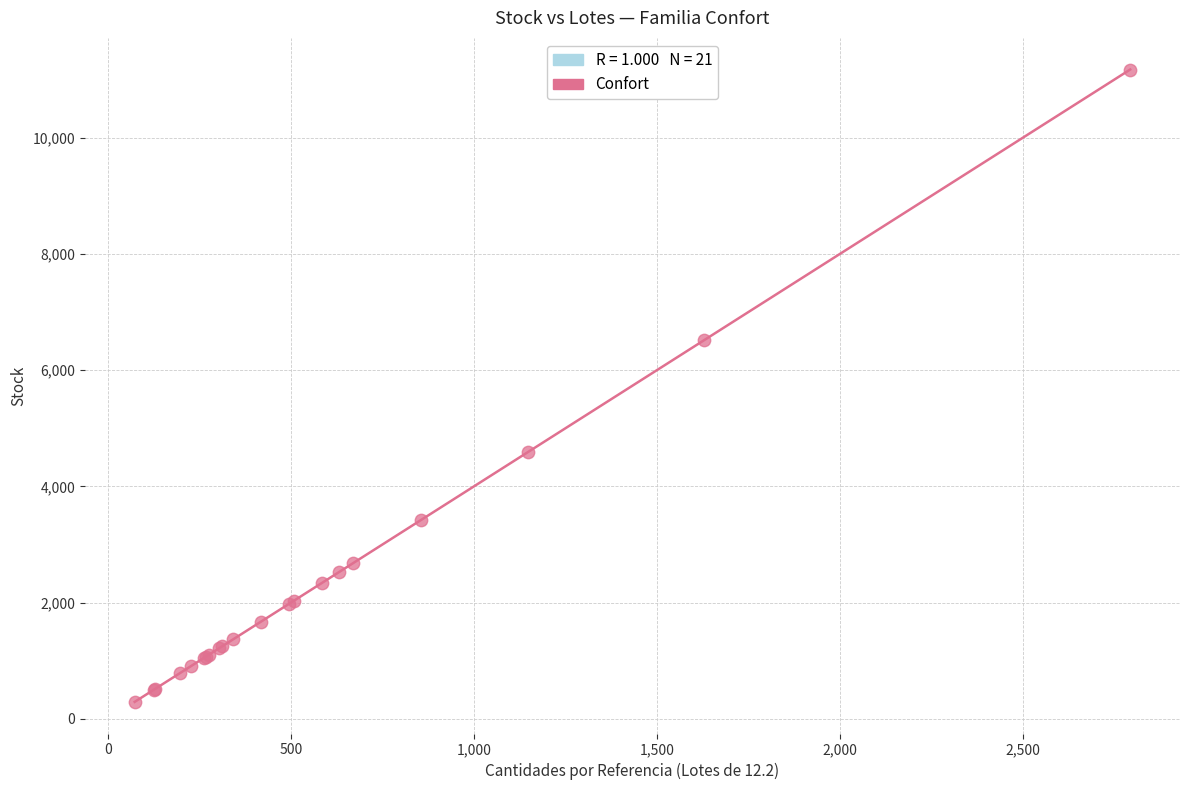

What Y value in the scatter plot is closest to 5733?

6516